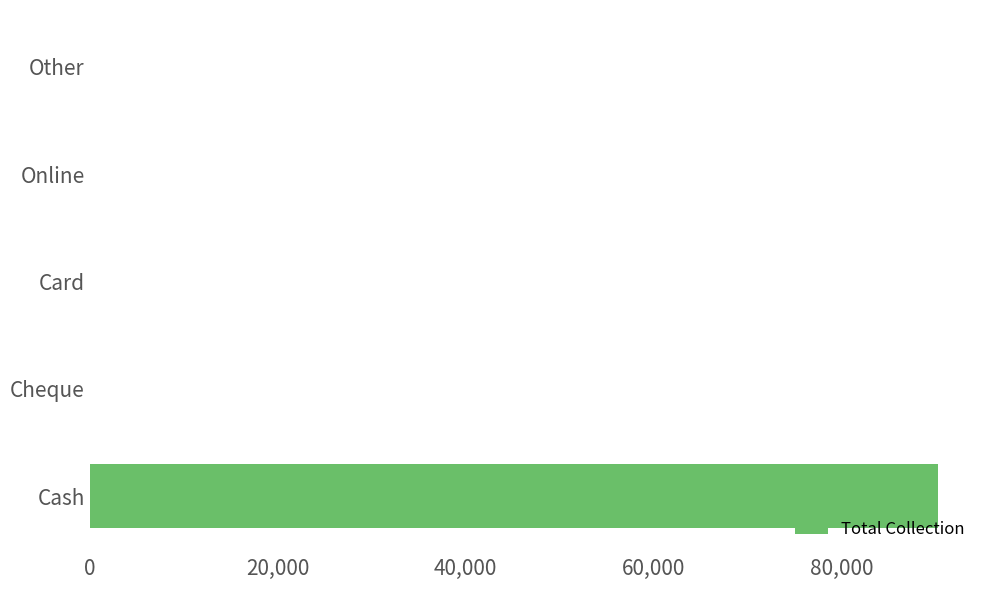

What is the sum of all values?

90246